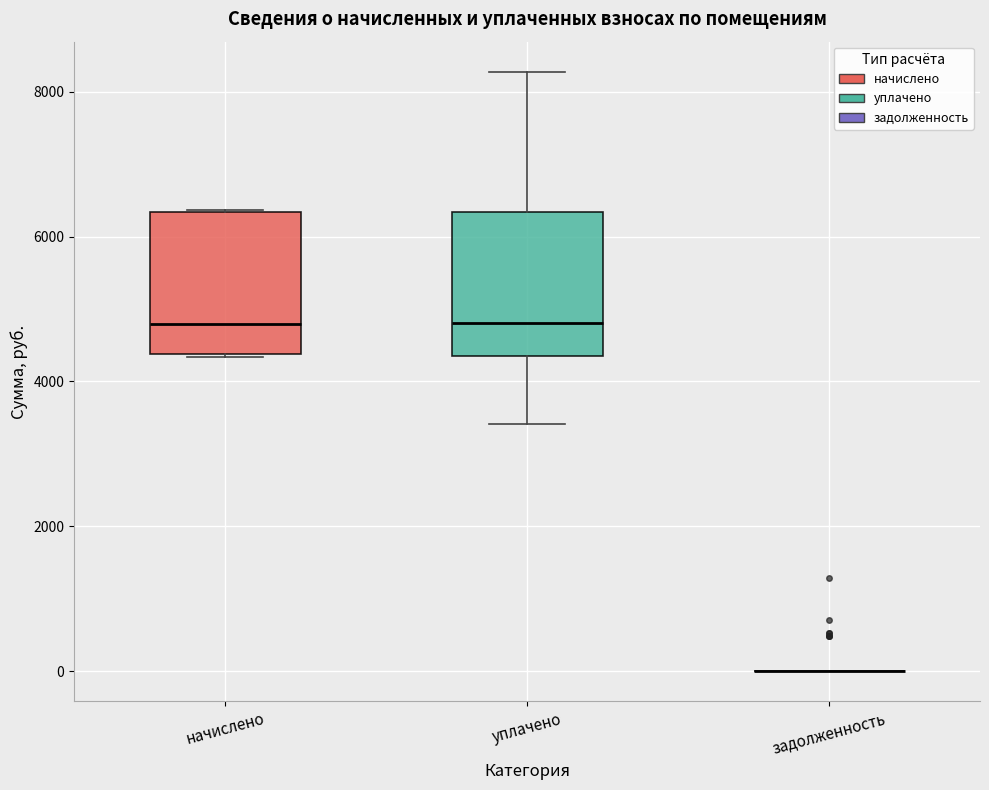

Reading left to right, read every box against the y-axis: the position of its median line, the range the box covers, and the ends of its whiskers. The values are not printed on the chart, so give them approximately, as read against the axis.

начислено: median 4800, box 4400 to 6400, whiskers 4400 to 6400
уплачено: median 4800, box 4400 to 6400, whiskers 3400 to 8200
задолженность: box collapsed to a line at 0, whiskers 0 to 0